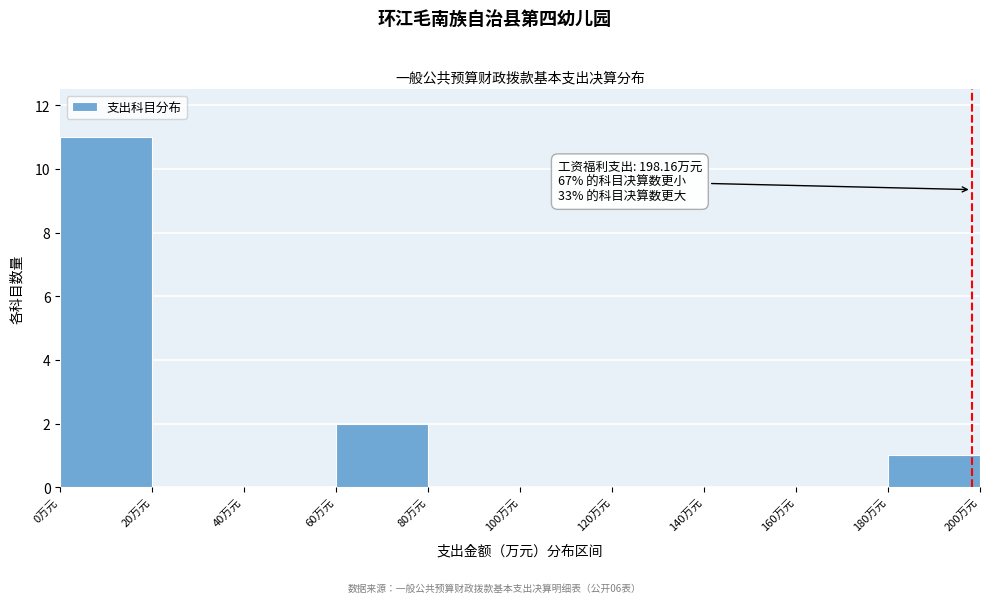

Over which range of the x-axis is the bar tallest?

0 to 20